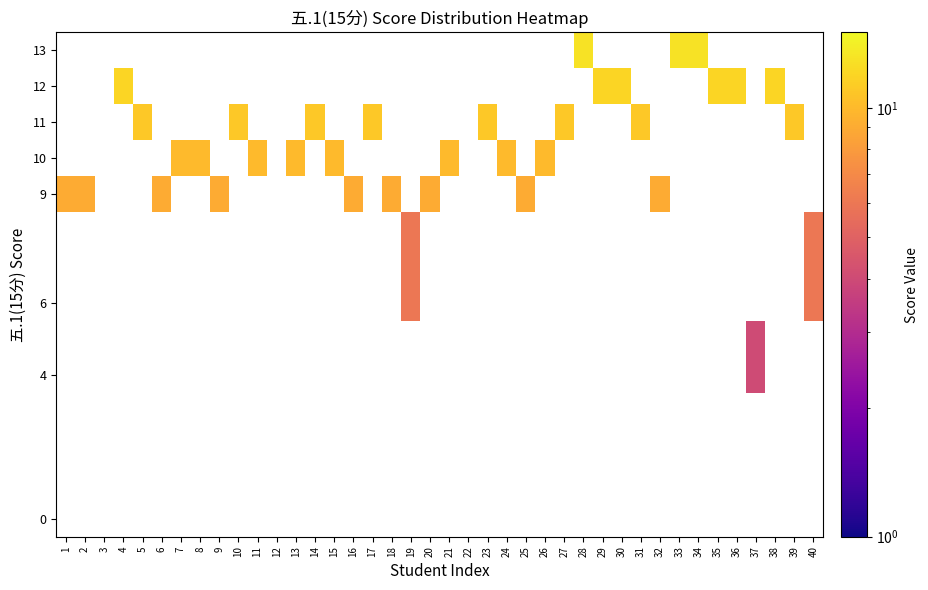

At how many categories does at least one series exceed 11?

9